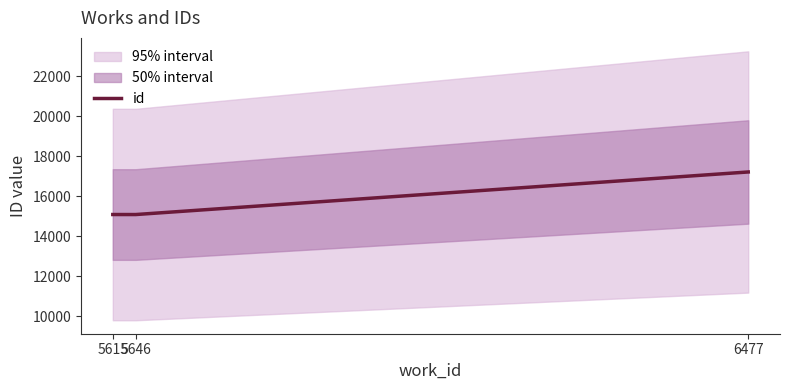

What is the value of the 3rd point from the left?

17219